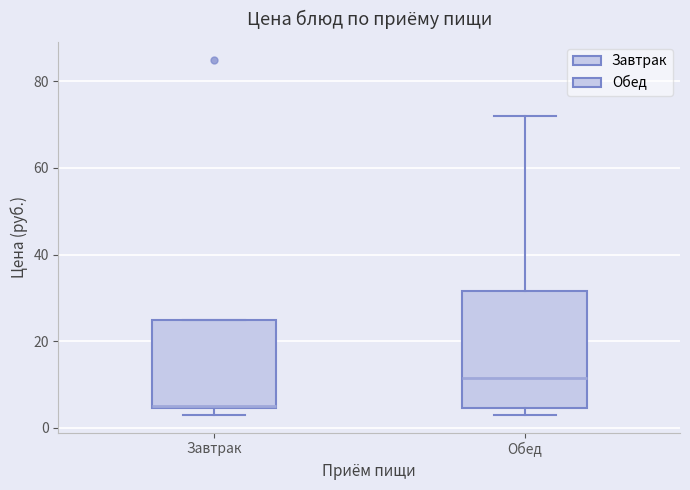

Reading left to right, read every box against the y-axis: the position of its median line, the range the box covers, and the ends of its whiskers. The values are not printed on the chart, so give them approximately, as read against the axis.

Завтрак: median 6, box 4 to 26, whiskers 4 (just below the box's lower edge) to 26
Обед: median 12, box 4 to 32, whiskers 4 (just below the box's lower edge) to 72